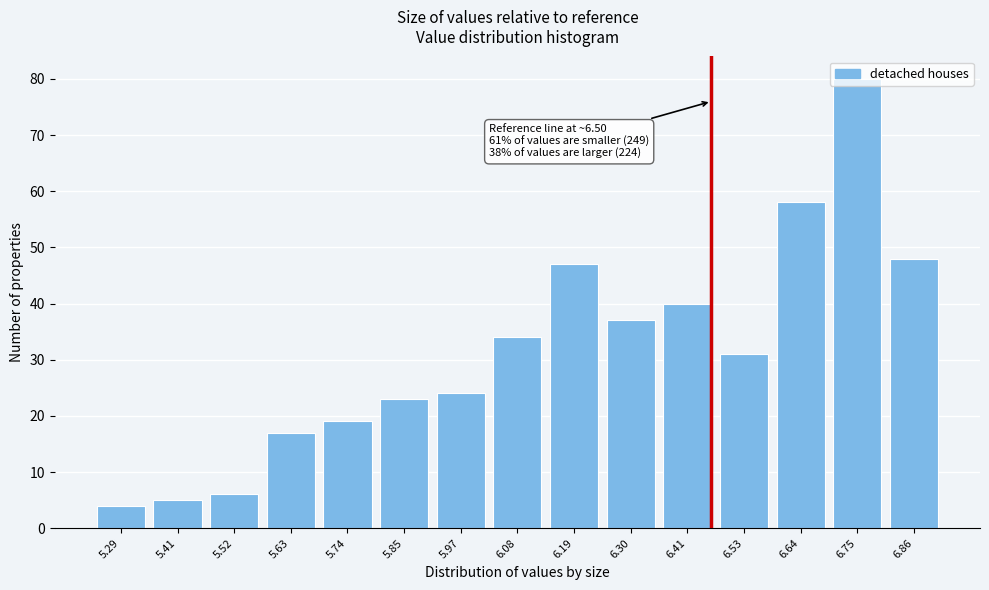

What is the sum of all values?

473